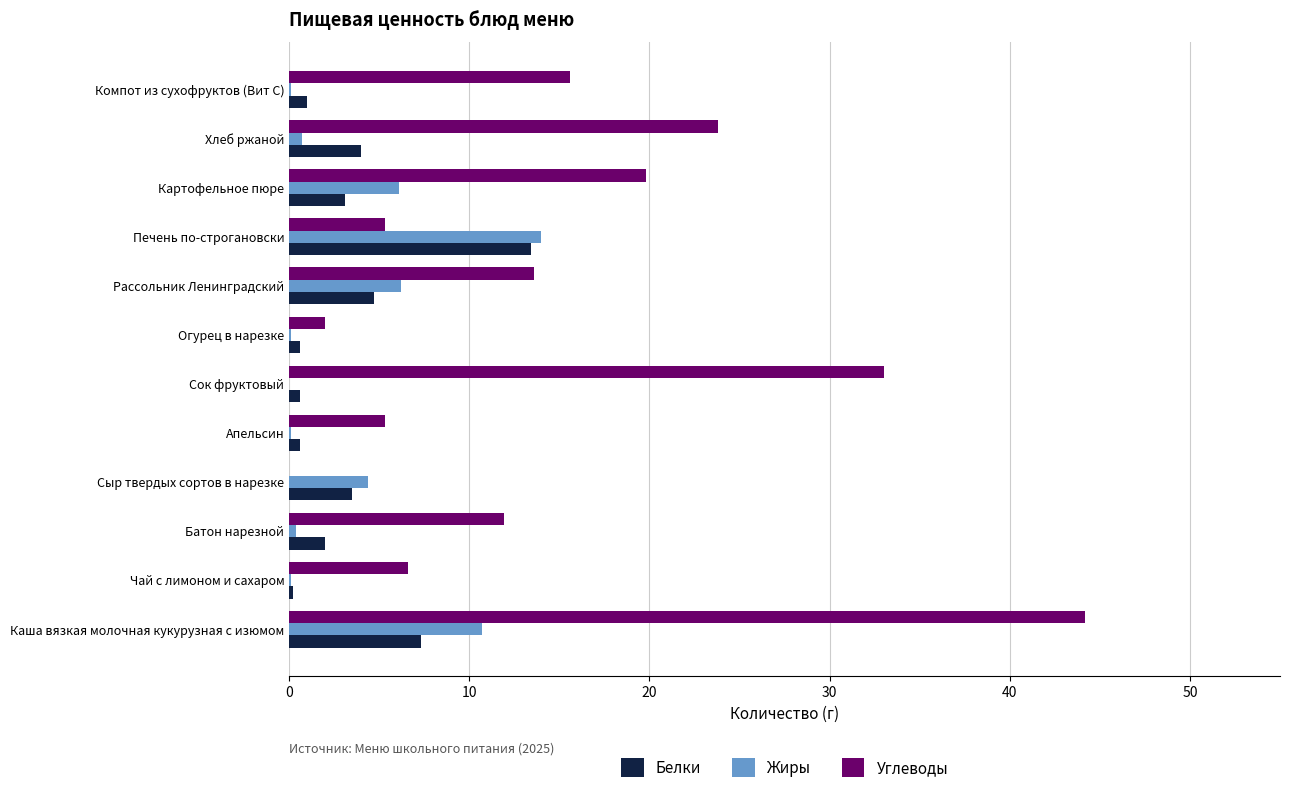

Which series has the widest spread of values?

Углеводы